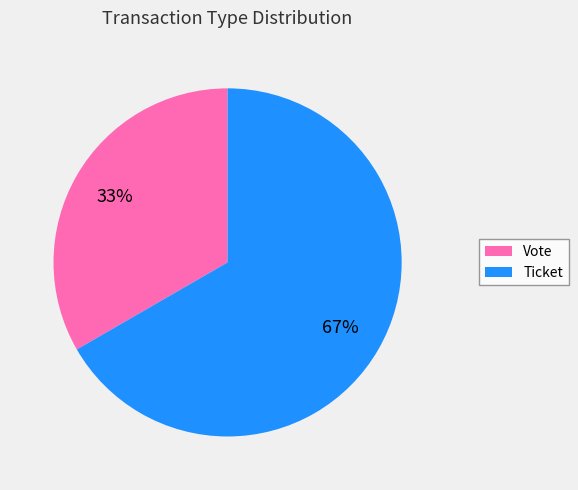

To the nearest percent, what is the combined percentage of Ticket and Vote?

100%